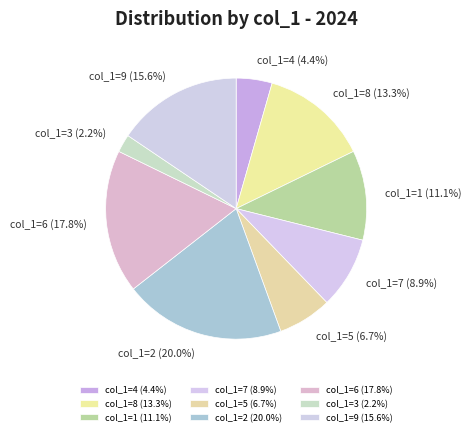

How much of the chart is everything except col_1=9?

84.4%